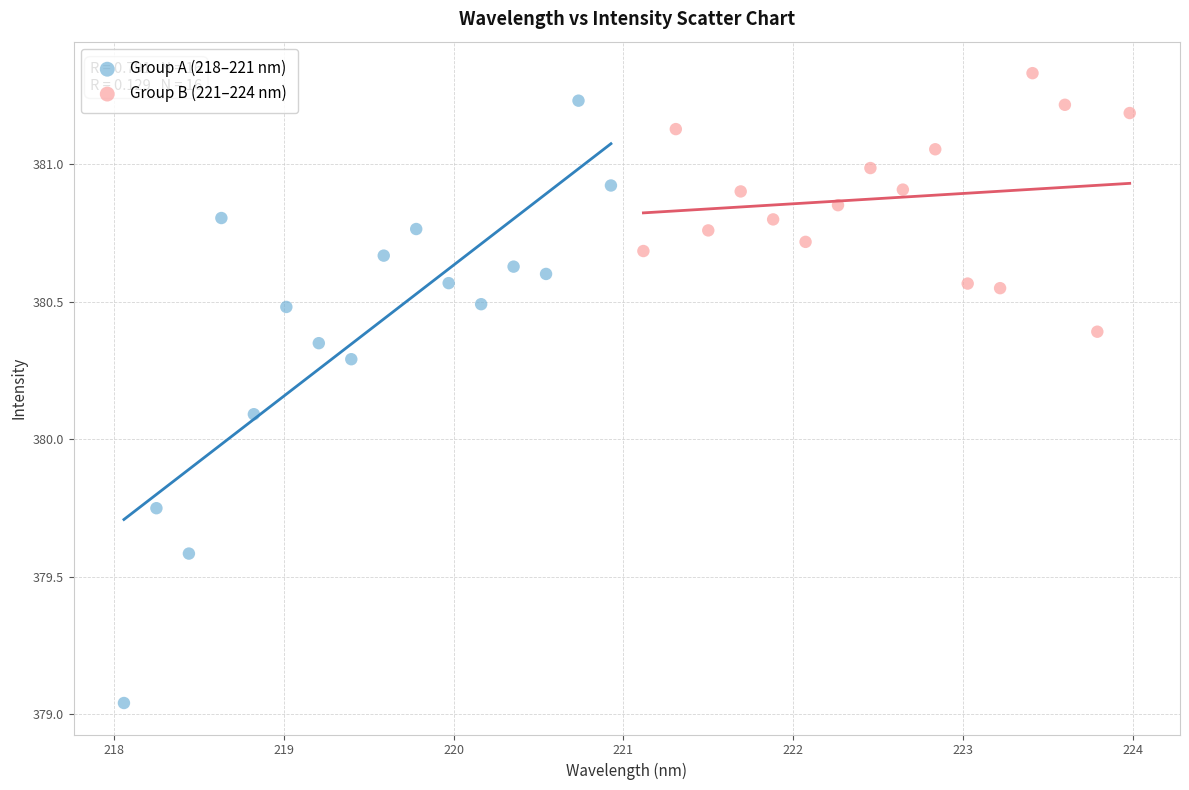

Which series has the widest spread of Y values?

Group A (218–221 nm)